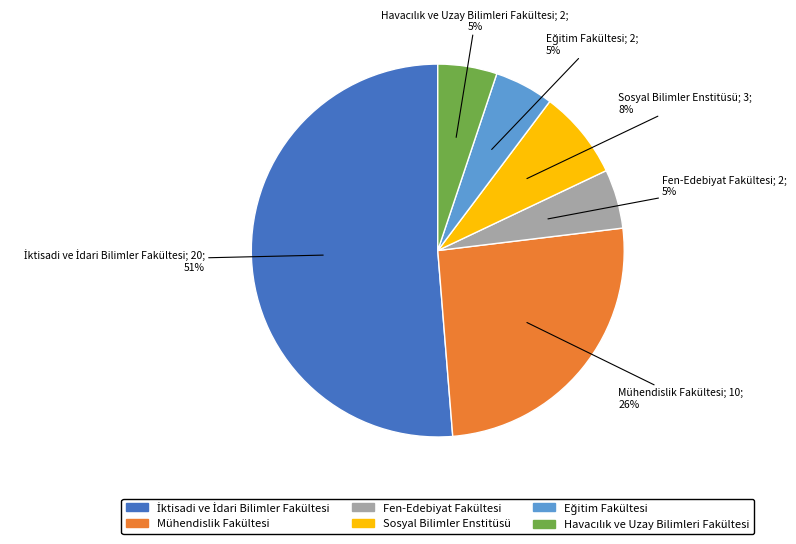

To the nearest percent, what is the combined percentage of Mühendislik Fakültesi and Fen-Edebiyat Fakültesi?

31%